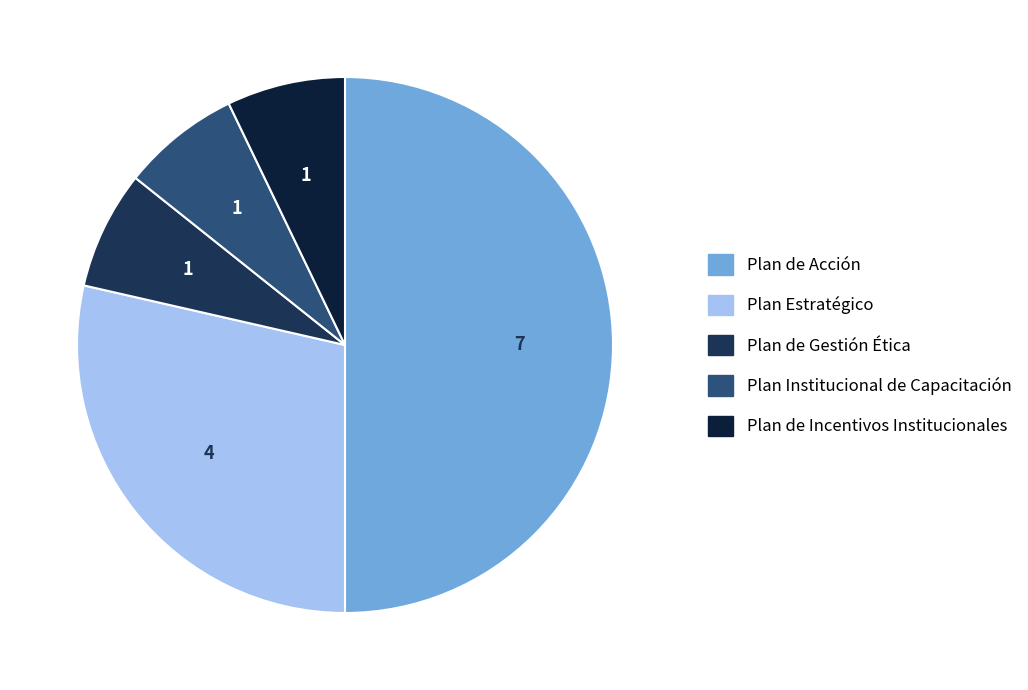

Which slice is the largest?

Plan de Acción